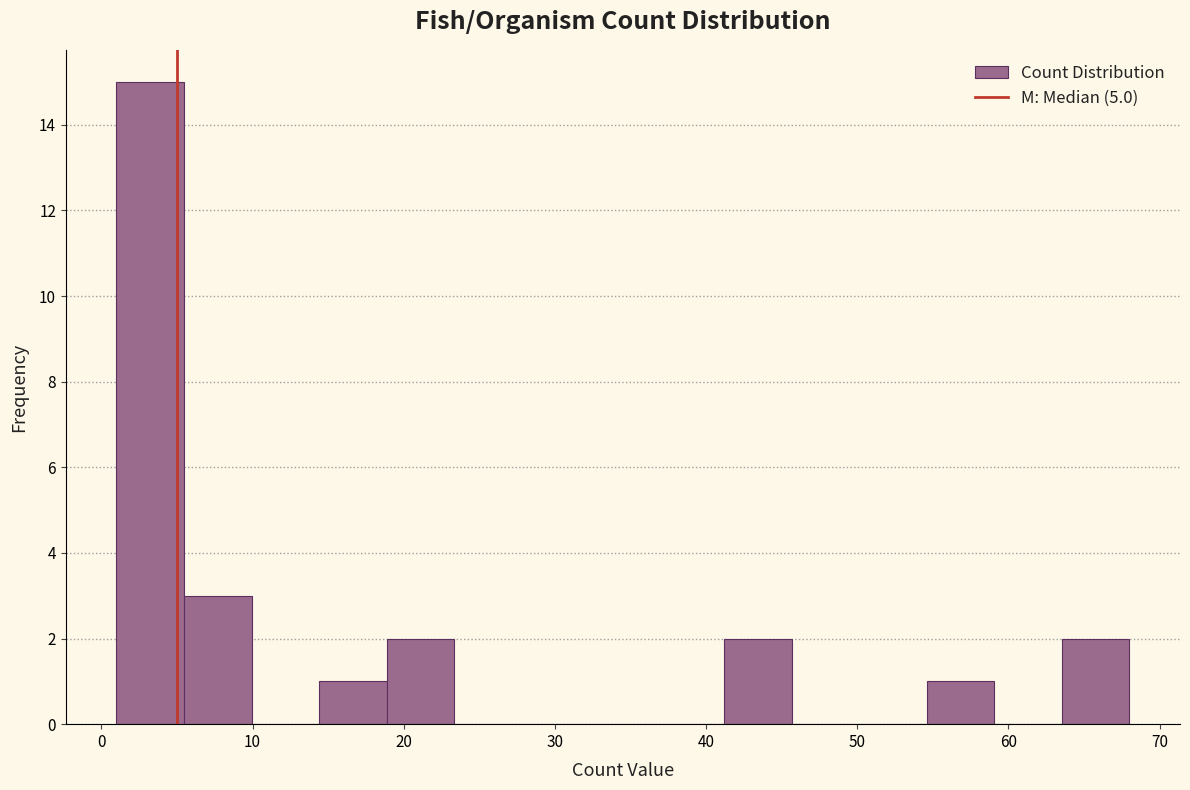

How tall is the bar that spans 55 to 59 on the x-axis? Neither the bar edges nor the heights are printed on the chart, so give them approximately, as read against the axes.

1